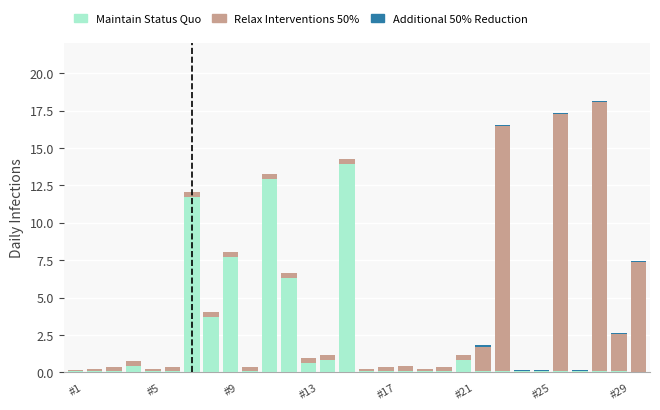

What is the maximum value for Maintain Status Quo?

13.9